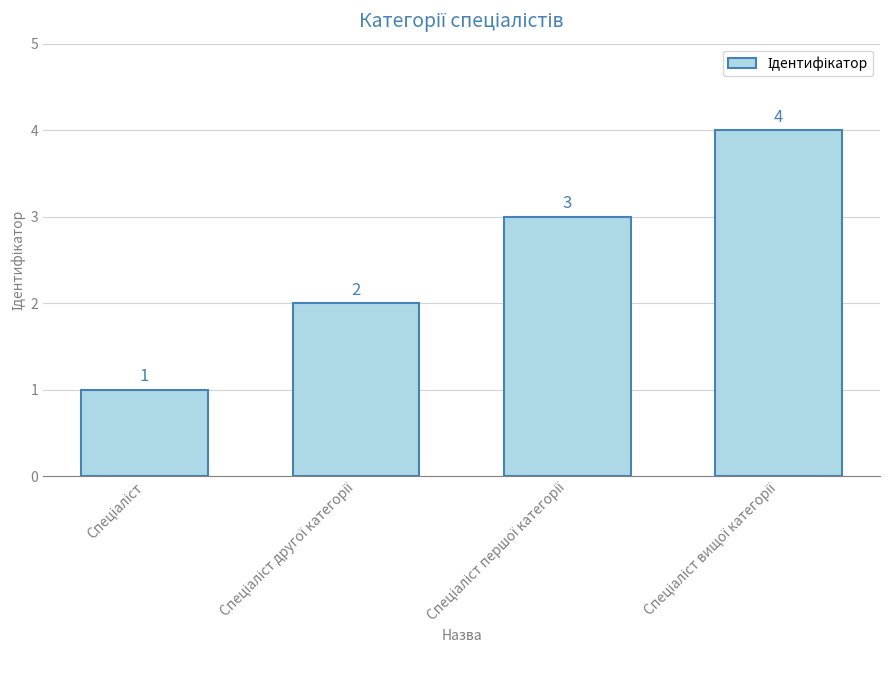

Reading right to left, what are all the values shown in this chart?

4	3	2	1